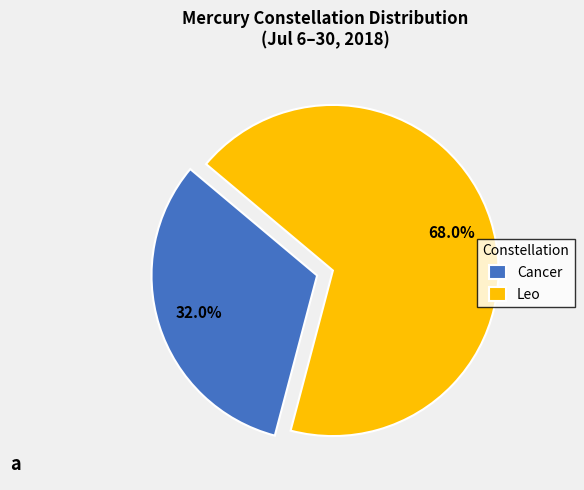

How many slices are in this pie chart?

2